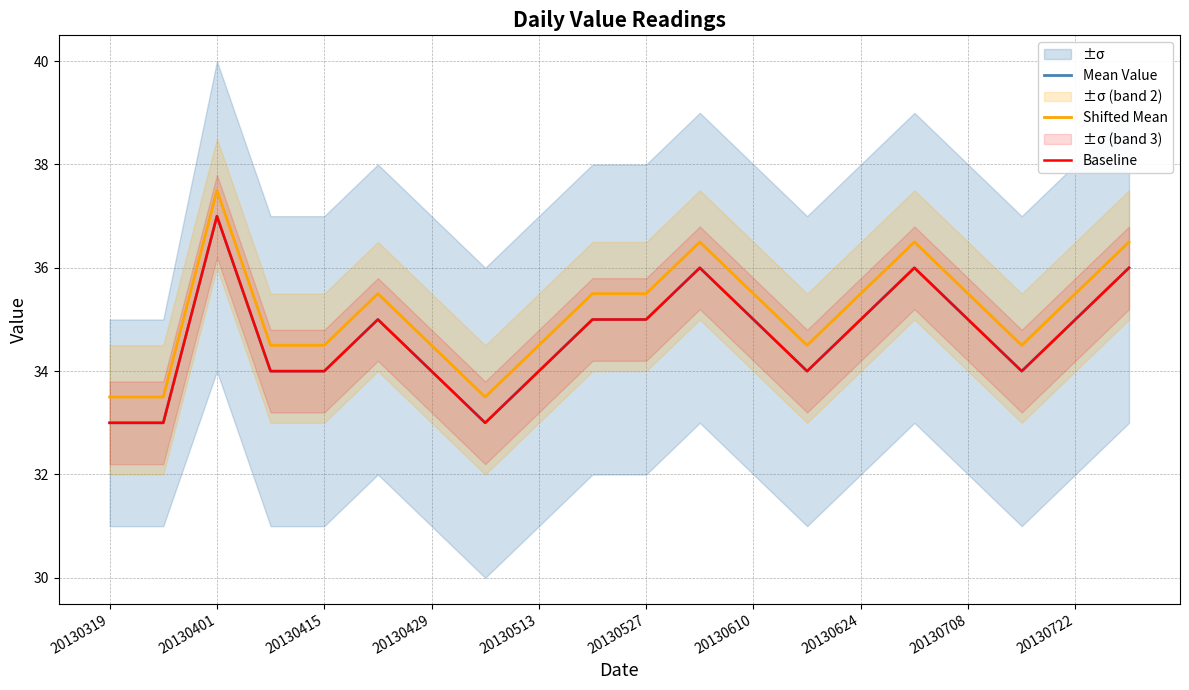

Reading left to right, what are all the values shown in this chart?

Mean Value: 33.0	33.0	37.0	34.0	34.0	35.0	34.0	33.0	34.0	35.0	35.0	36.0	35.0	34.0	35.0	36.0	35.0	34.0	35.0	36.0
Shifted Mean: 33.5	33.5	37.5	34.5	34.5	35.5	34.5	33.5	34.5	35.5	35.5	36.5	35.5	34.5	35.5	36.5	35.5	34.5	35.5	36.5
Baseline: 33.0	33.0	37.0	34.0	34.0	35.0	34.0	33.0	34.0	35.0	35.0	36.0	35.0	34.0	35.0	36.0	35.0	34.0	35.0	36.0